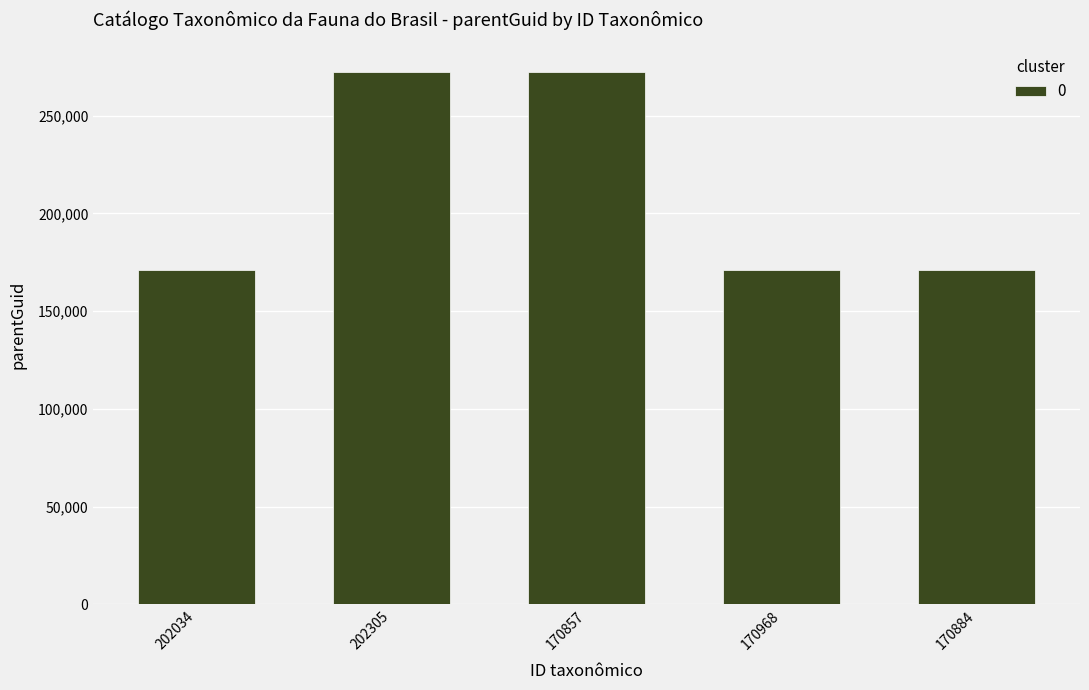

What is the minimum value shown in the chart?

170875